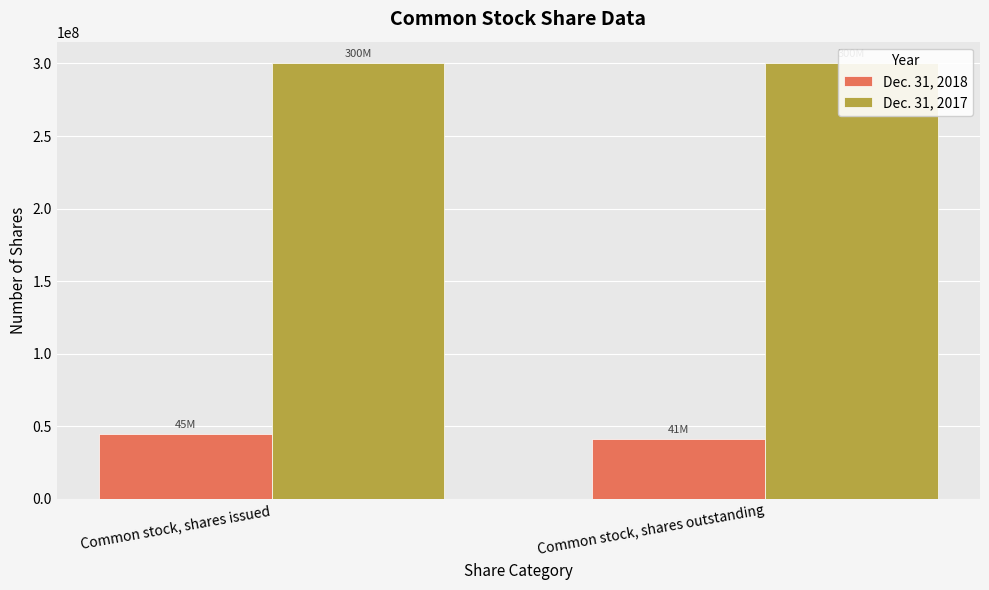

Reading left to right, transcribe all the data shown in this chart.

Dec. 31, 2018: 44559238	41179238
Dec. 31, 2017: 300000000	300000000